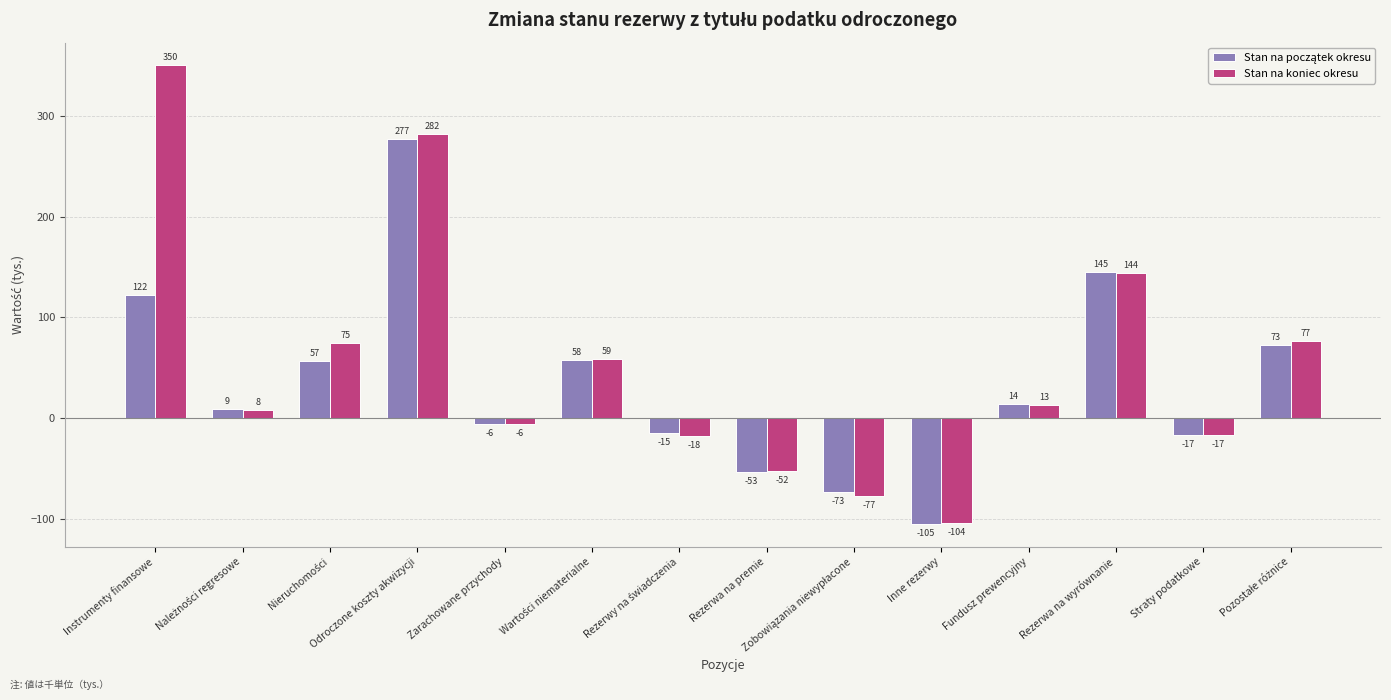

How many data points in Stan na koniec okresu are less than 13?

7